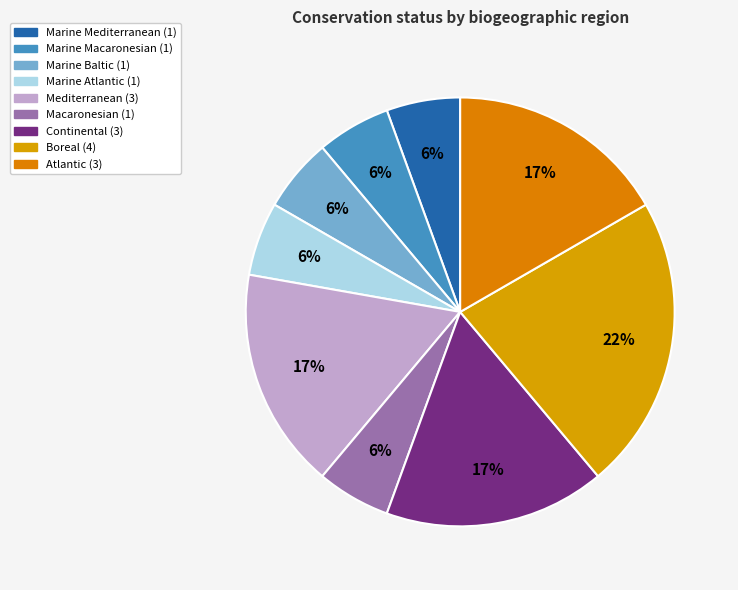

To the nearest percent, what is the difference between the largest and smallest slice percentages?

17%